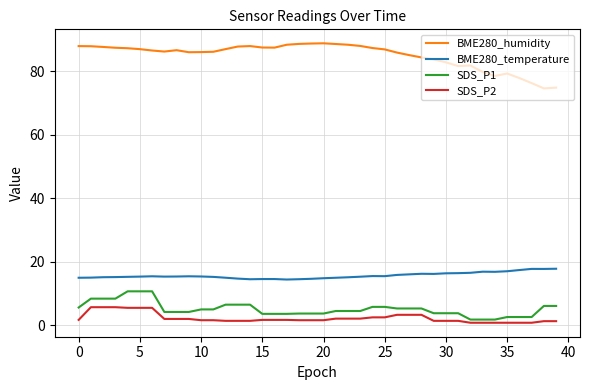

True or false: SDS_P1 and BME280_humidity intersect in this chart.

False